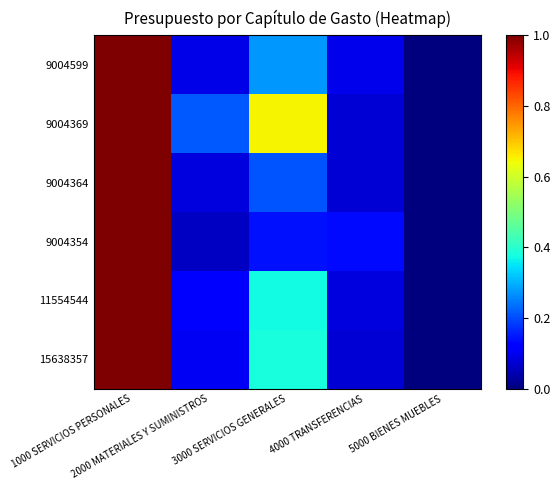

Count the number of data series in this chart.

6